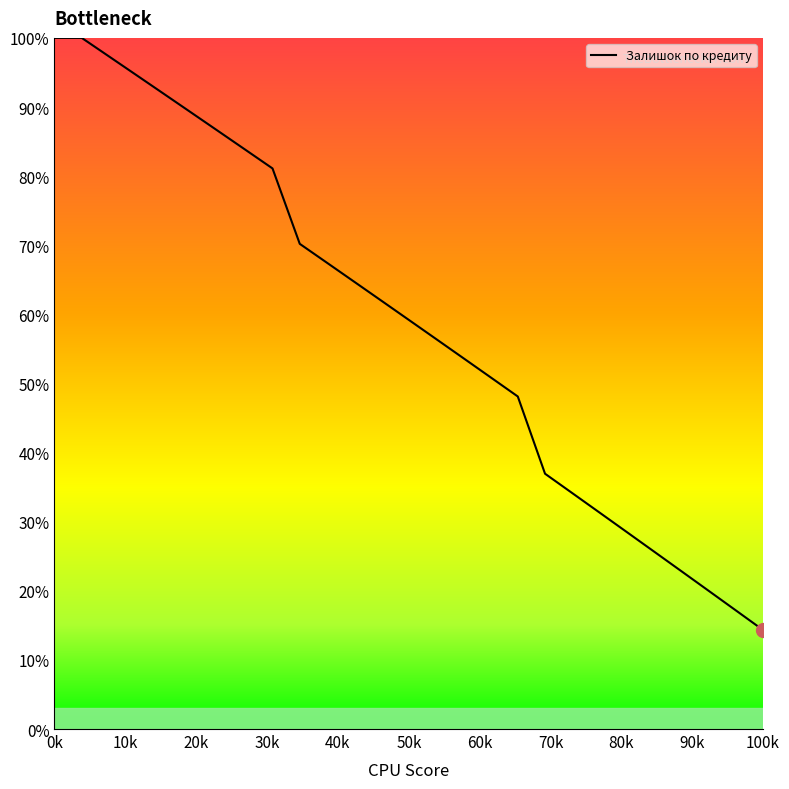

What is the minimum value shown in the chart?

14.3